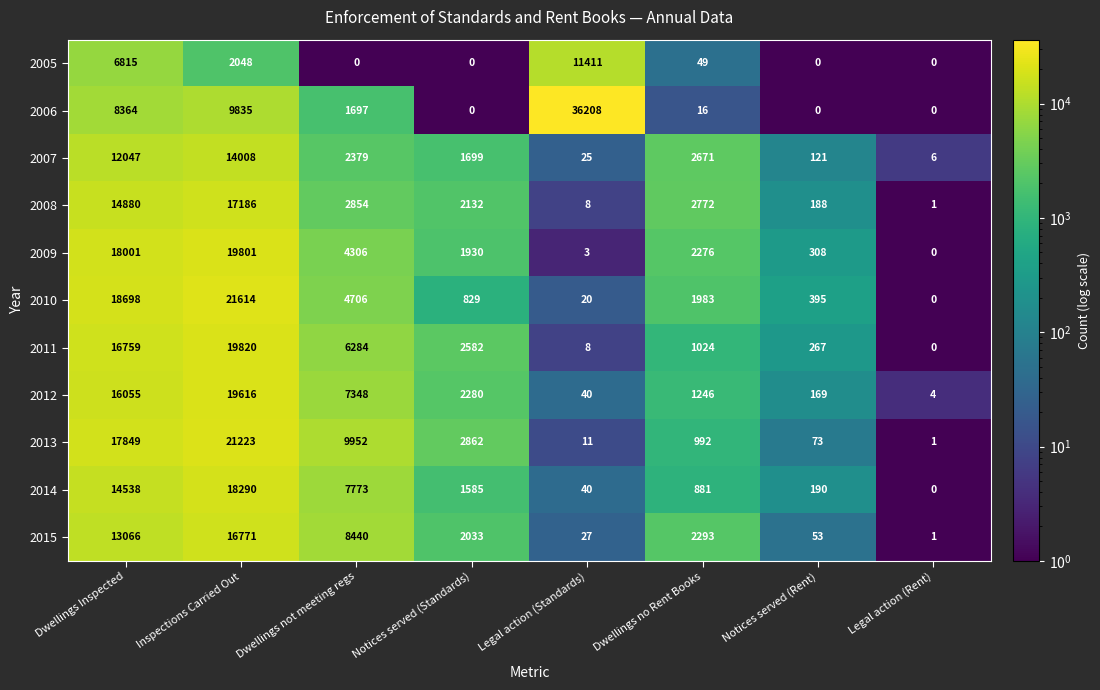

What is the sum of all 2011 values?

46744